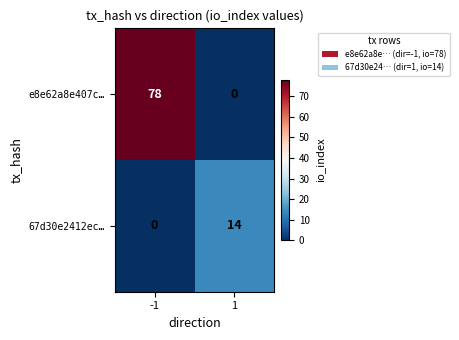

At -1, list the series in order from smallest to largest.

67d30e2412ec…, e8e62a8e407c…